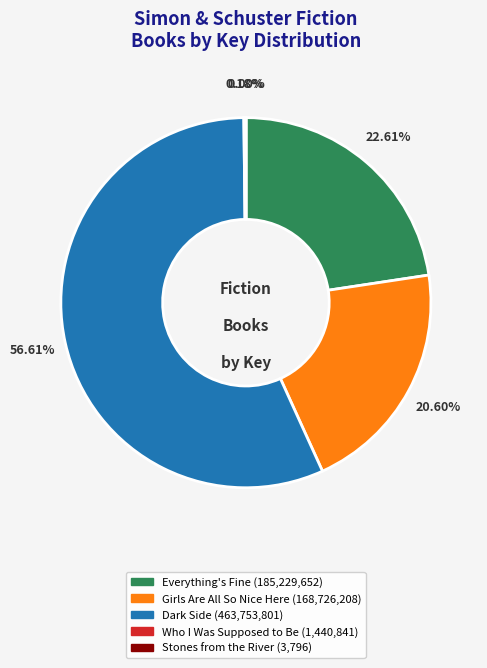

What is the ratio of the value at Girls Are All So Nice Here to the value at Everything's Fine?

0.9